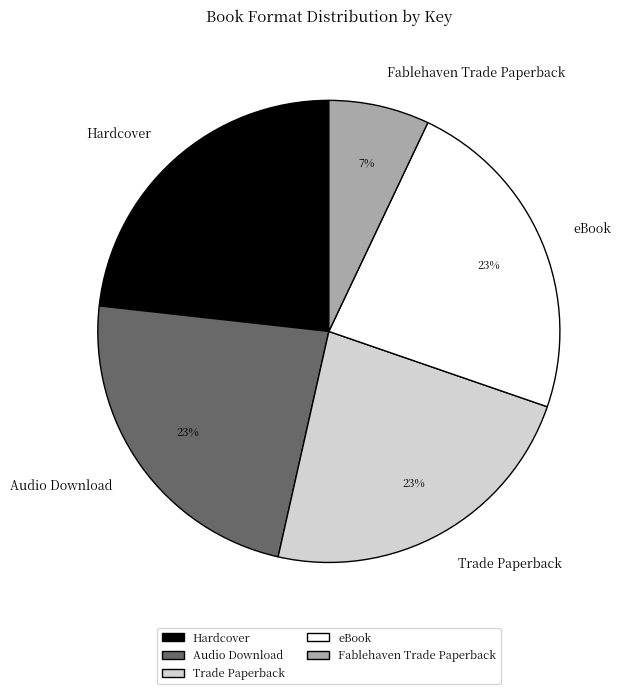

Combined, do Audio Download and Hardcover account for over 50%?

No